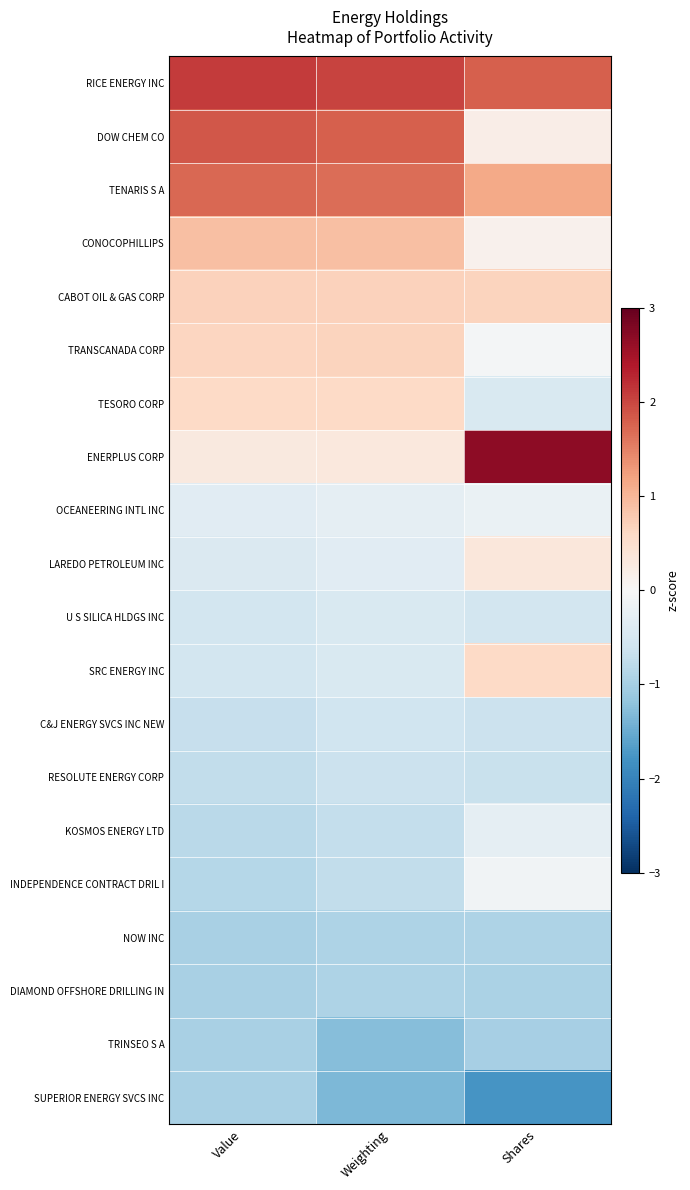

How many data points does each series have?

3